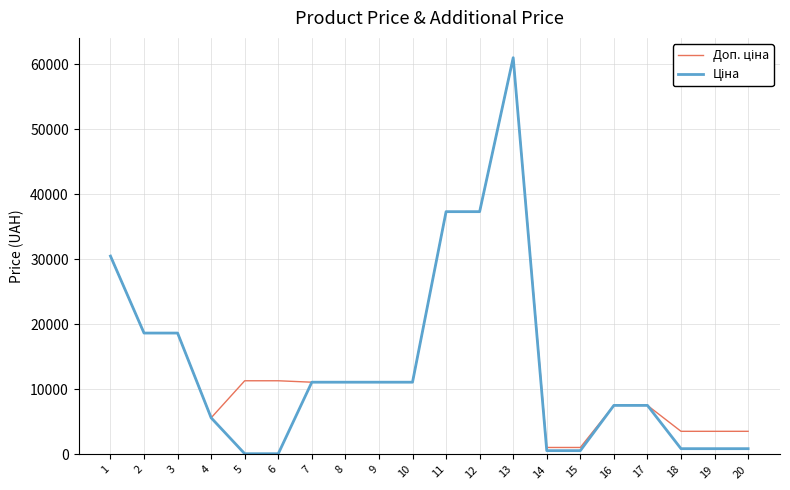

At which category is the sum across all series the highest?

13